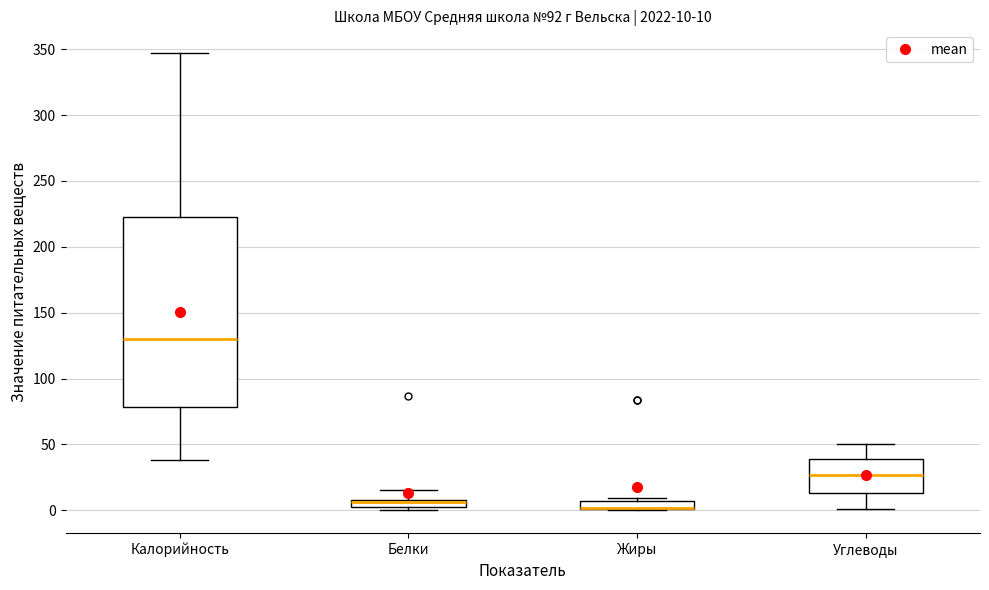

Which box is the tallest, from its lower edge to its upper edge?

Калорийность